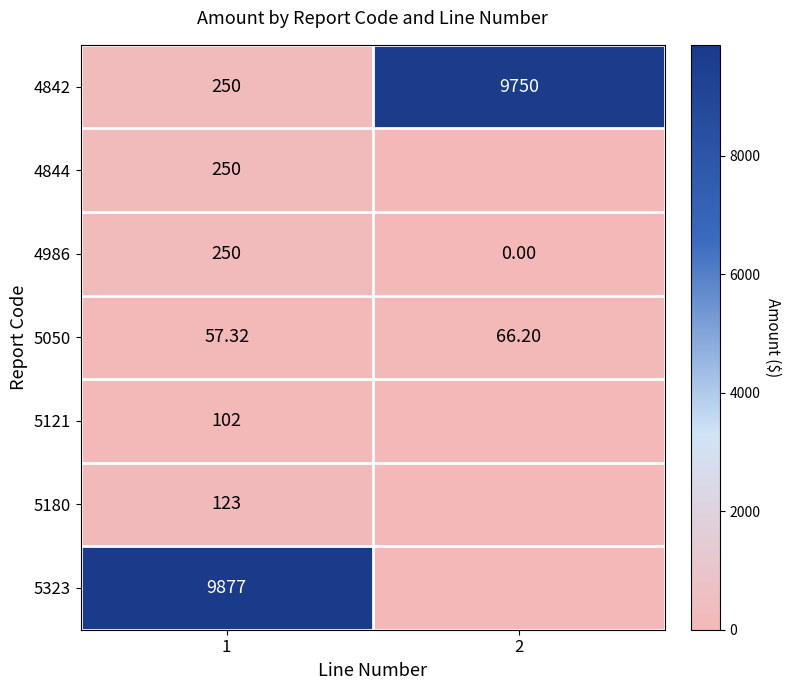

Which category has the highest value across all series?

1